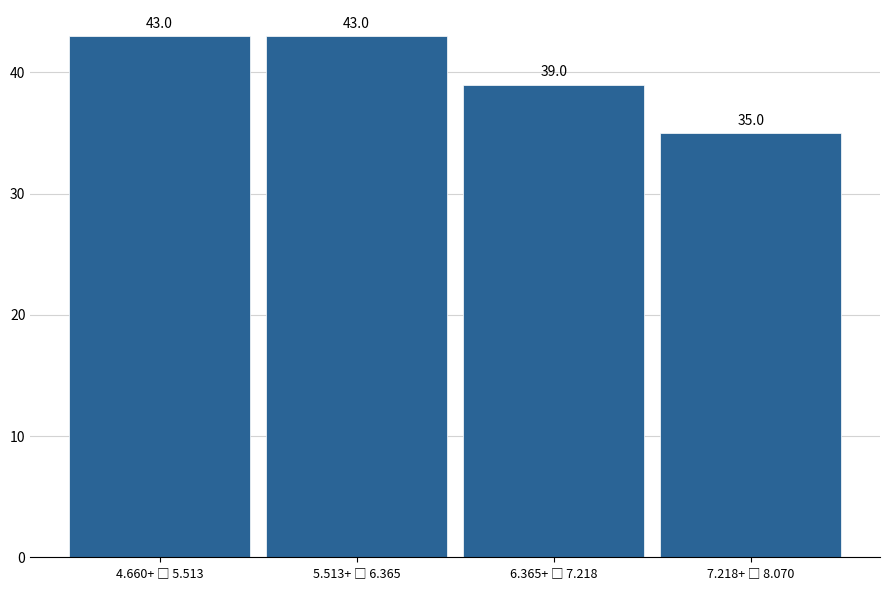

Reading left to right, list all the values displayed in this chart.

43	43	39	35